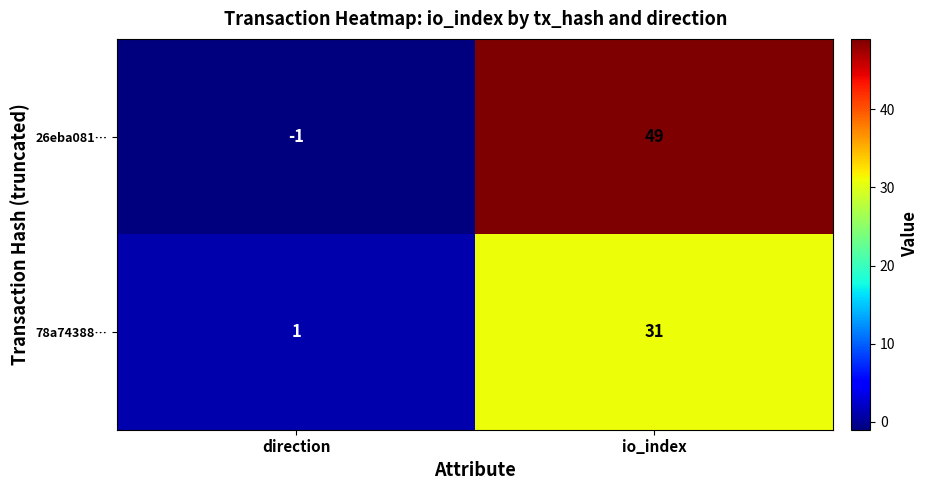

What is the average value of the 78a74388… series?

16